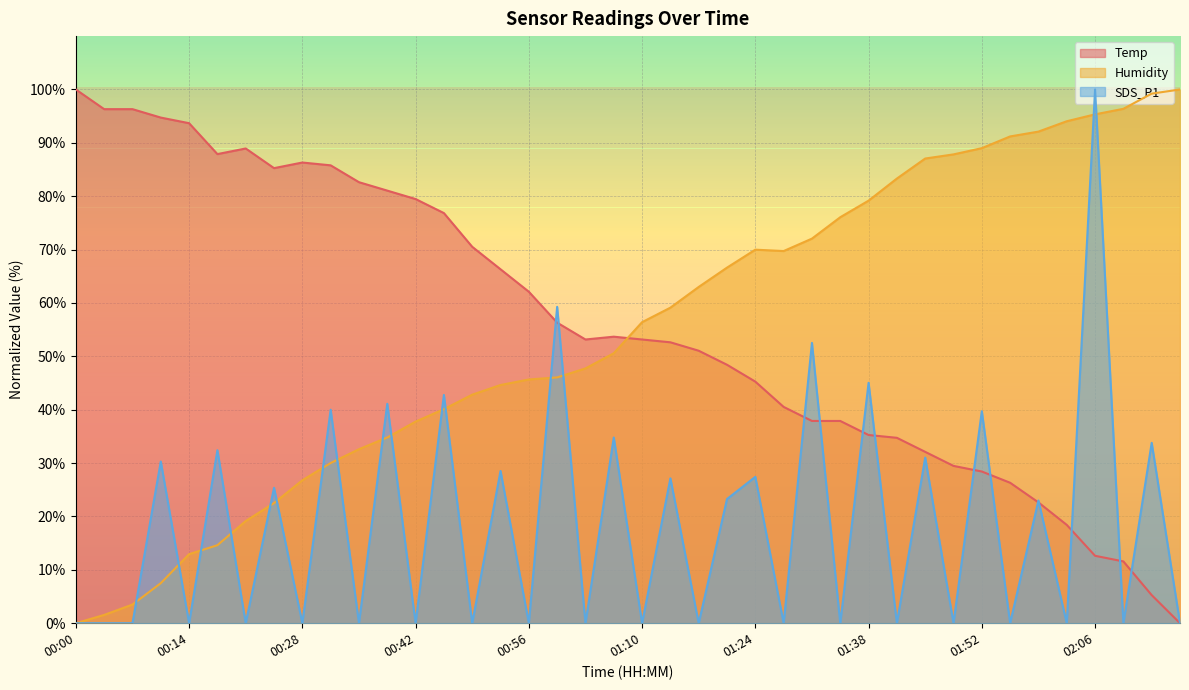

What is the sum of the SDS_P1 values at 01:38 and 01:35?

45.0